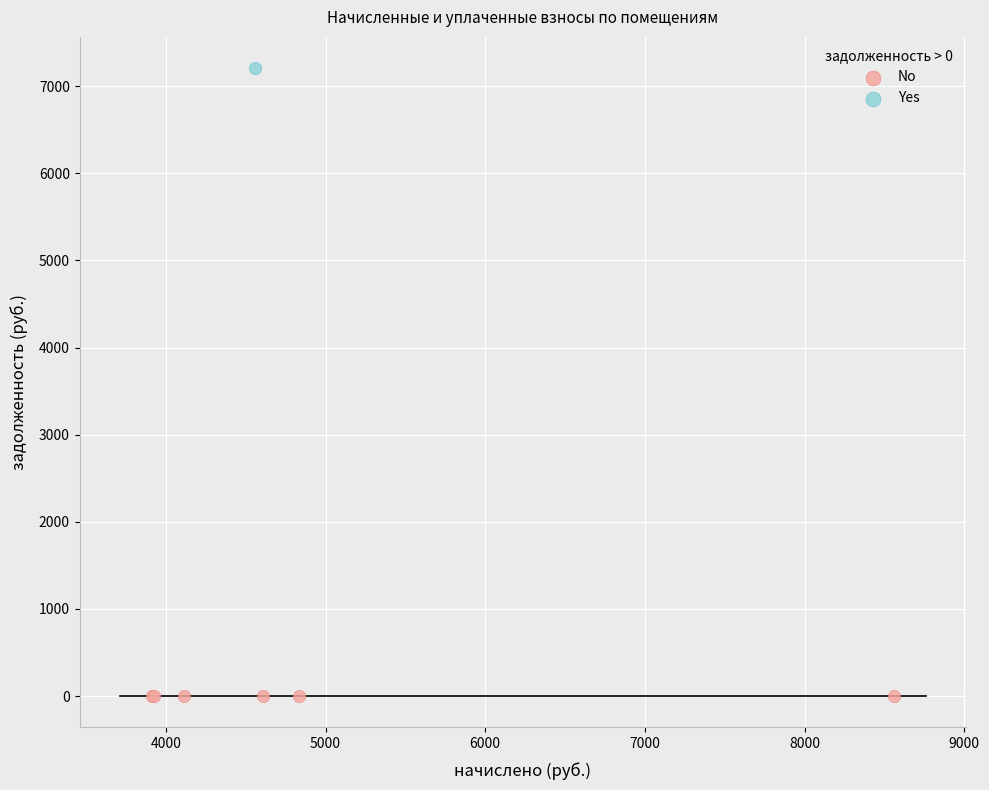

What are all the series names shown in the legend?

No, Yes